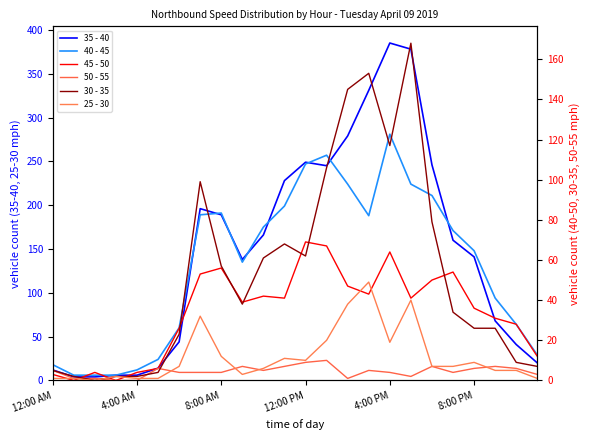

Which category has the highest value in the 25 - 30 series?

15